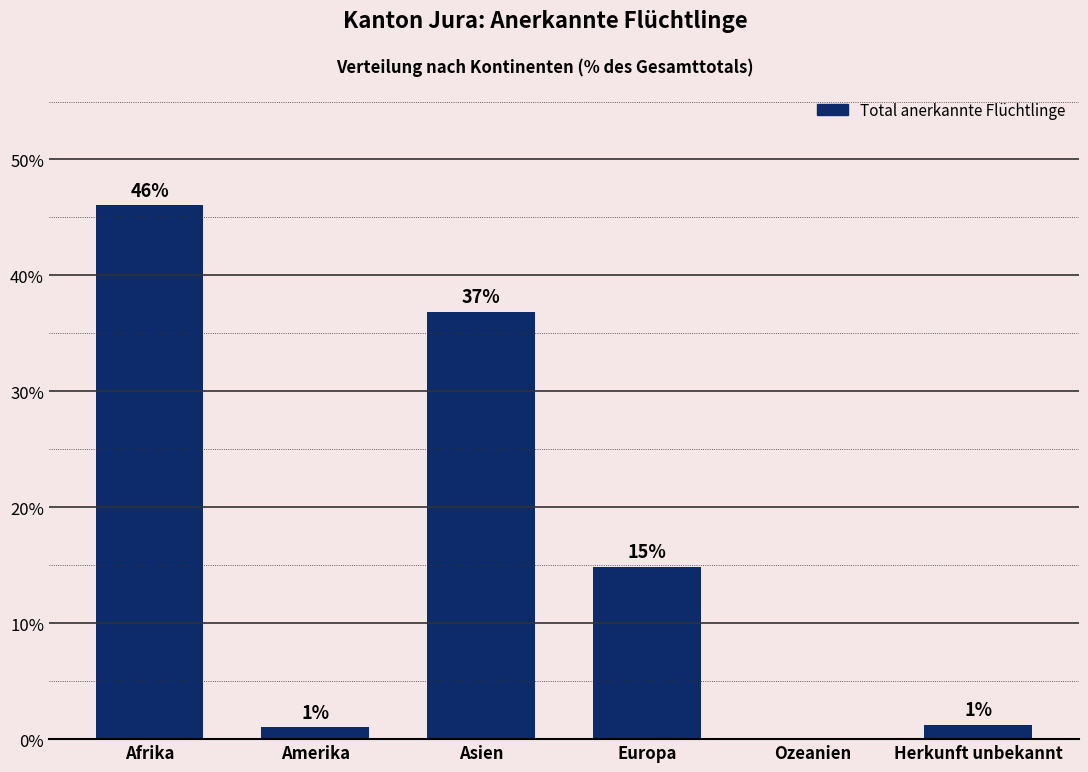

What is the sum of all values?

100.0